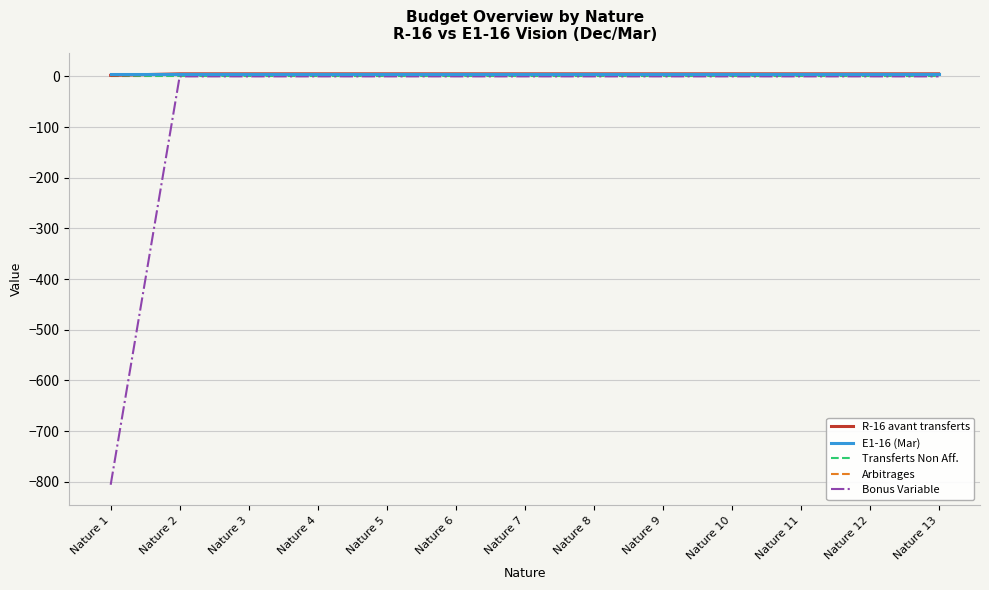

Reading left to right, transcribe all the data shown in this chart.

R-16 avant transferts: Nature 1=2.0	Nature 2=5.0	Nature 3=5.0	Nature 4=5.0	Nature 5=5.0	Nature 6=5.0	Nature 7=5.0	Nature 8=5.0	Nature 9=5.0	Nature 10=5.0	Nature 11=5.0	Nature 12=5.0	Nature 13=5.0
E1-16 (Mar): Nature 1=5.0	Nature 2=5.0	Nature 3=5.0	Nature 4=5.0	Nature 5=5.0	Nature 6=5.0	Nature 7=5.0	Nature 8=5.0	Nature 9=5.0	Nature 10=5.0	Nature 11=5.0	Nature 12=5.0	Nature 13=5.0
Transferts Non Aff.: Nature 1=-0.0	Nature 2=0.0	Nature 3=0.0	Nature 4=0.0	Nature 5=0.0	Nature 6=0.0	Nature 7=0.0	Nature 8=0.0	Nature 9=0.0	Nature 10=0.0	Nature 11=0.0	Nature 12=0.0	Nature 13=0.0
Arbitrages: Nature 1=2.0	Nature 2=2.0	Nature 3=2.0	Nature 4=2.0	Nature 5=2.0	Nature 6=2.0	Nature 7=2.0	Nature 8=2.0	Nature 9=2.0	Nature 10=2.0	Nature 11=2.0	Nature 12=2.0	Nature 13=2.0
Bonus Variable: Nature 1=-806.0	Nature 2=0.0	Nature 3=0.0	Nature 4=0.0	Nature 5=0.0	Nature 6=0.0	Nature 7=0.0	Nature 8=0.0	Nature 9=0.0	Nature 10=0.0	Nature 11=0.0	Nature 12=0.0	Nature 13=0.0